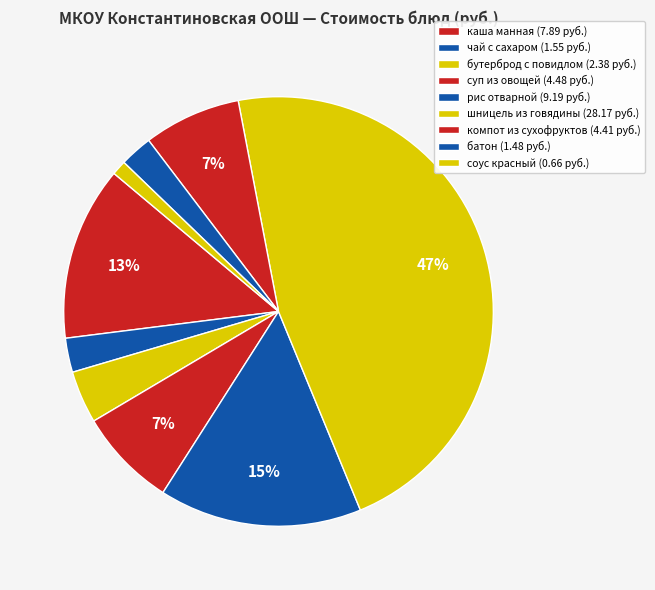

How many segments does this pie chart have?

9